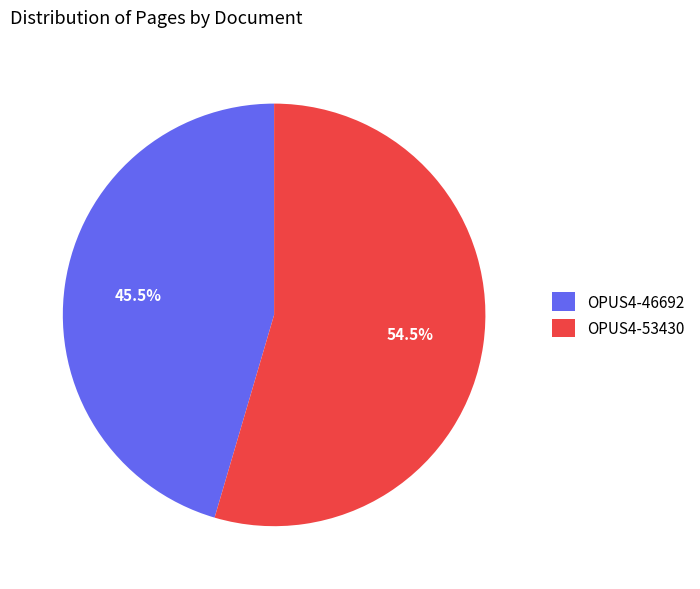

Which category has the smallest portion of the pie?

OPUS4-46692